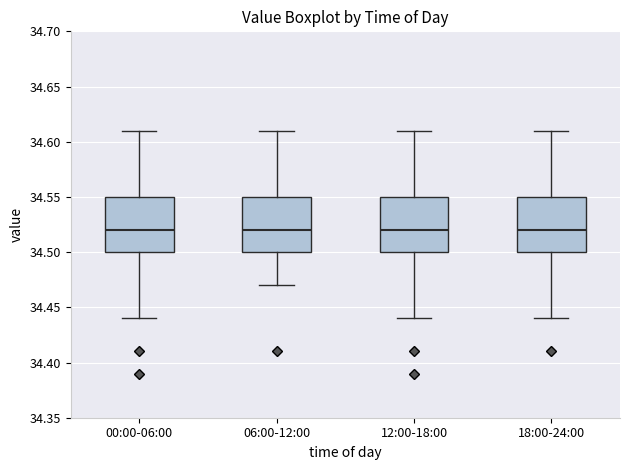

Reading left to right, transcribe this box plot: for each box, give where its median line is, the range the box spans, and where its two whiskers end, as read against the y-axis. The values are not printed on the chart, so give them approximately, as read against the axis.

00:00-06:00: median 34.52, box 34.50 to 34.55, whiskers 34.44 to 34.61
06:00-12:00: median 34.52, box 34.50 to 34.55, whiskers 34.47 to 34.61
12:00-18:00: median 34.52, box 34.50 to 34.55, whiskers 34.44 to 34.61
18:00-24:00: median 34.52, box 34.50 to 34.55, whiskers 34.44 to 34.61